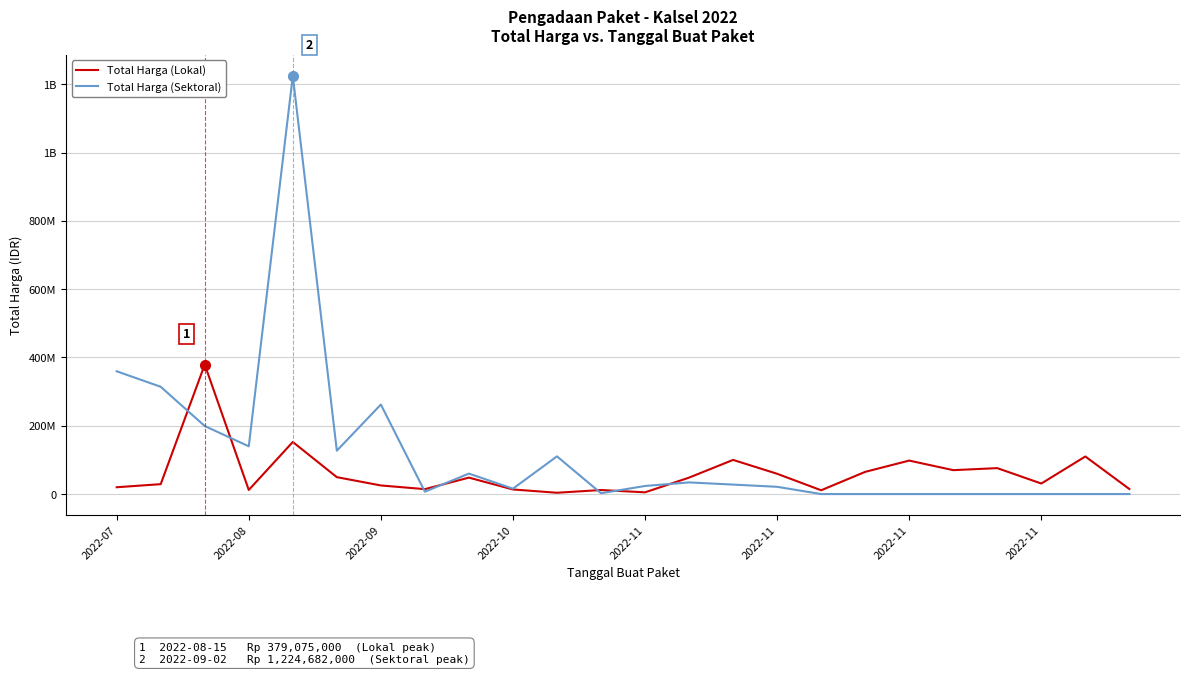

Is this an area chart (filled region under the line)?

No